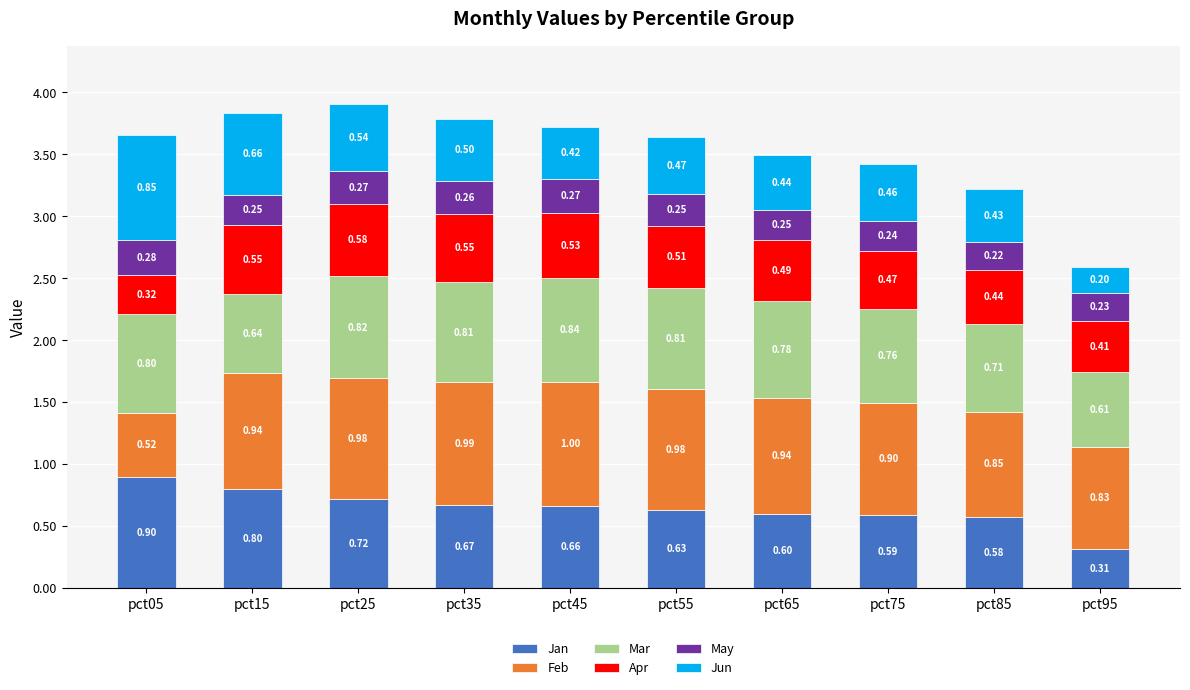

What is the sum of all Jan values?

6.5